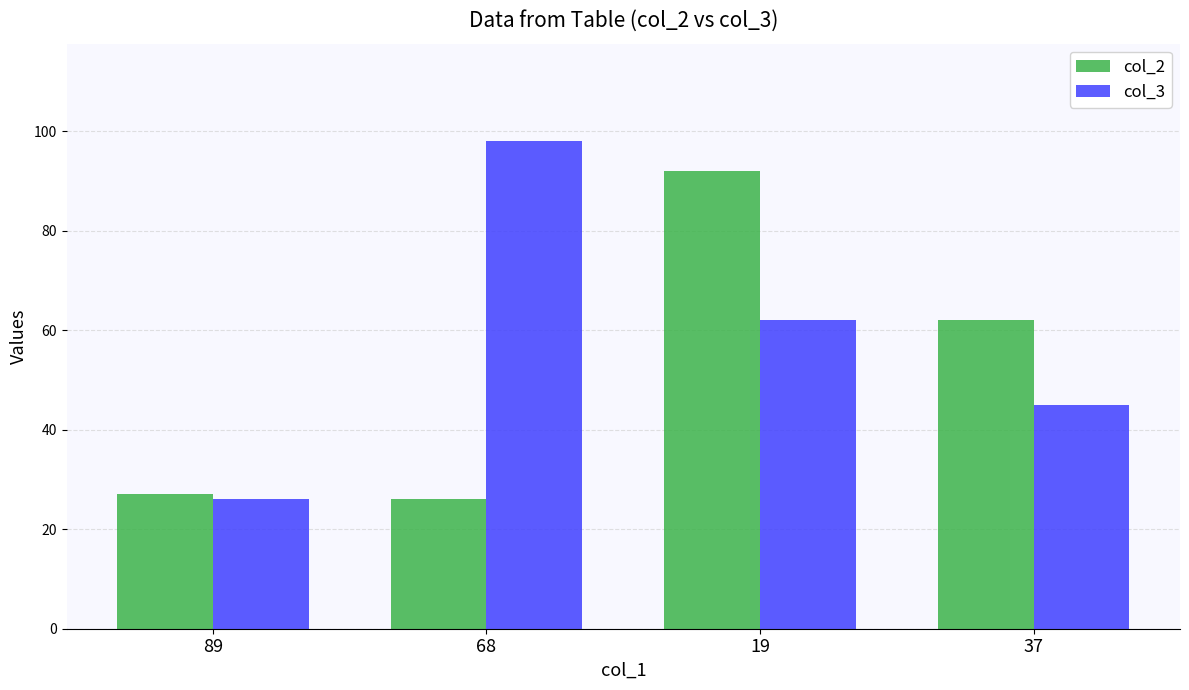

At which category does the chart reach its peak across all series?

68